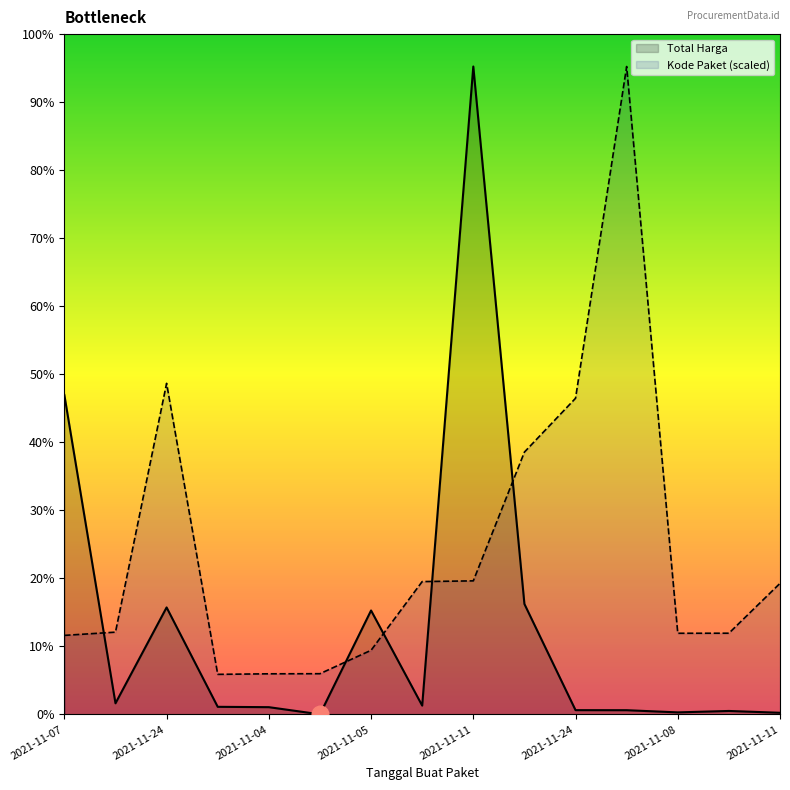

What are all the series names shown in the legend?

Total Harga, Kode Paket